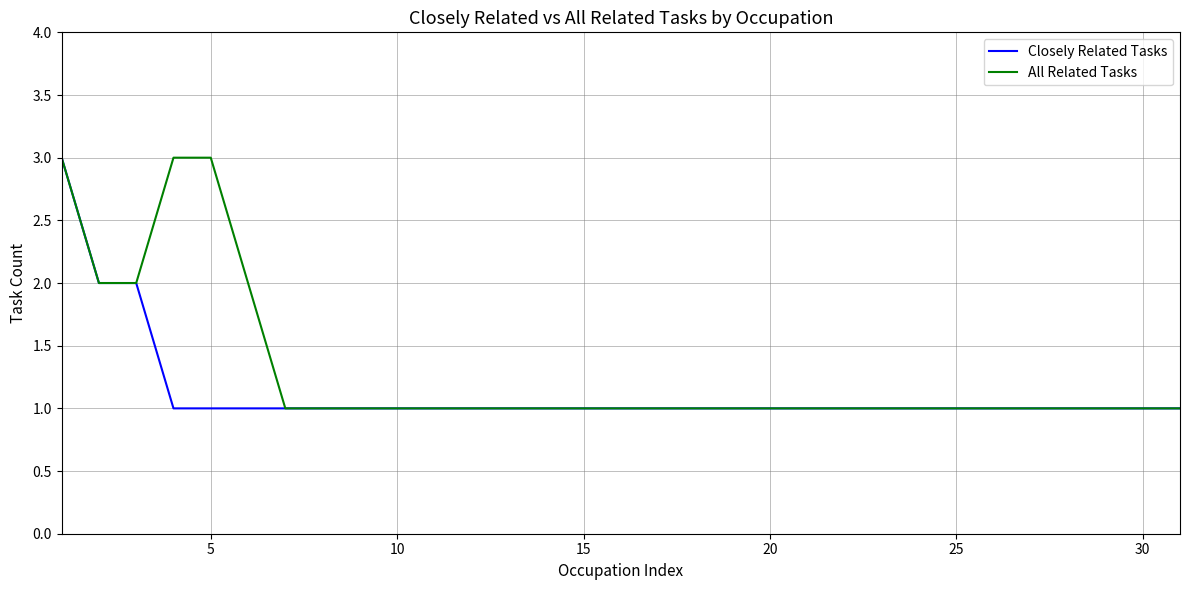

What is the greatest value displayed?

3